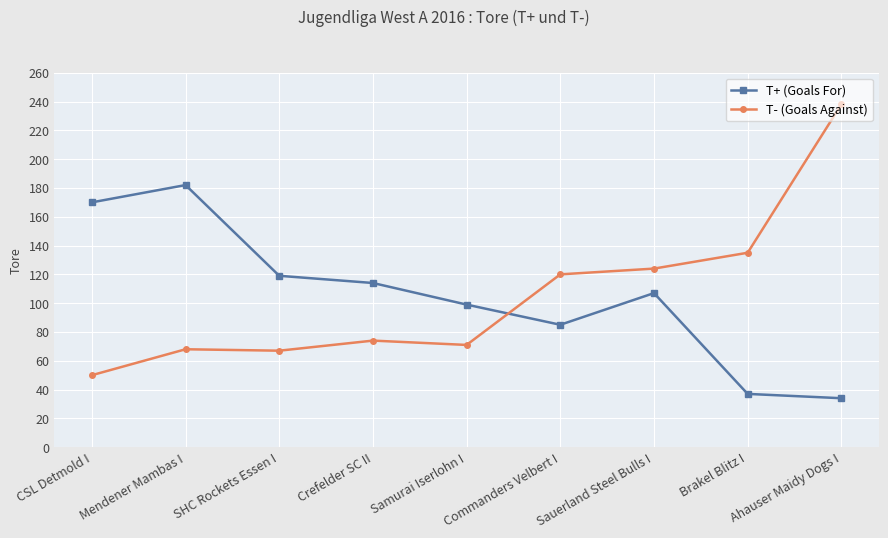

Which label corresponds to the largest value in the chart?

Ahauser Maidy Dogs I